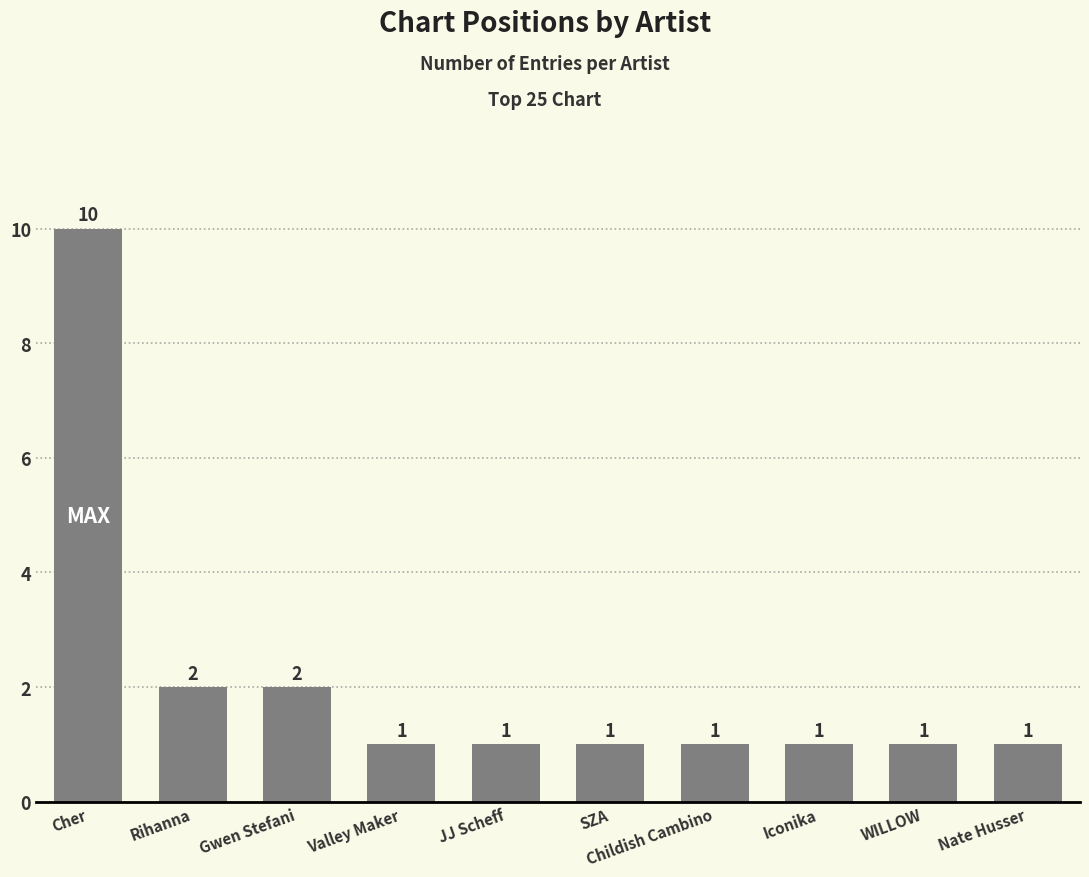

What is the label of the 7th bar from the right?

Valley Maker